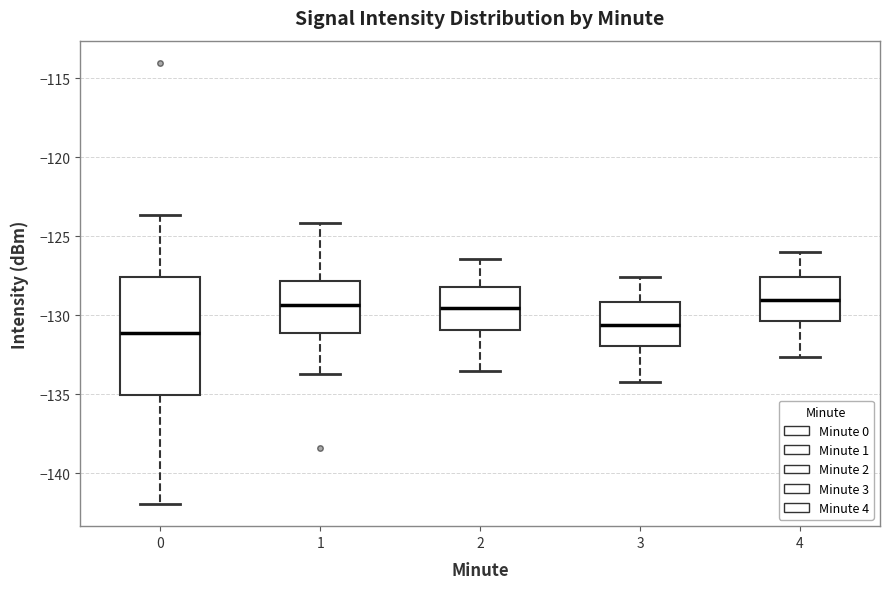

Where does the median line of the box at x = 4 sit on the y-axis? The values are not printed on the chart, so give them approximately, as read against the axis.

-129.0